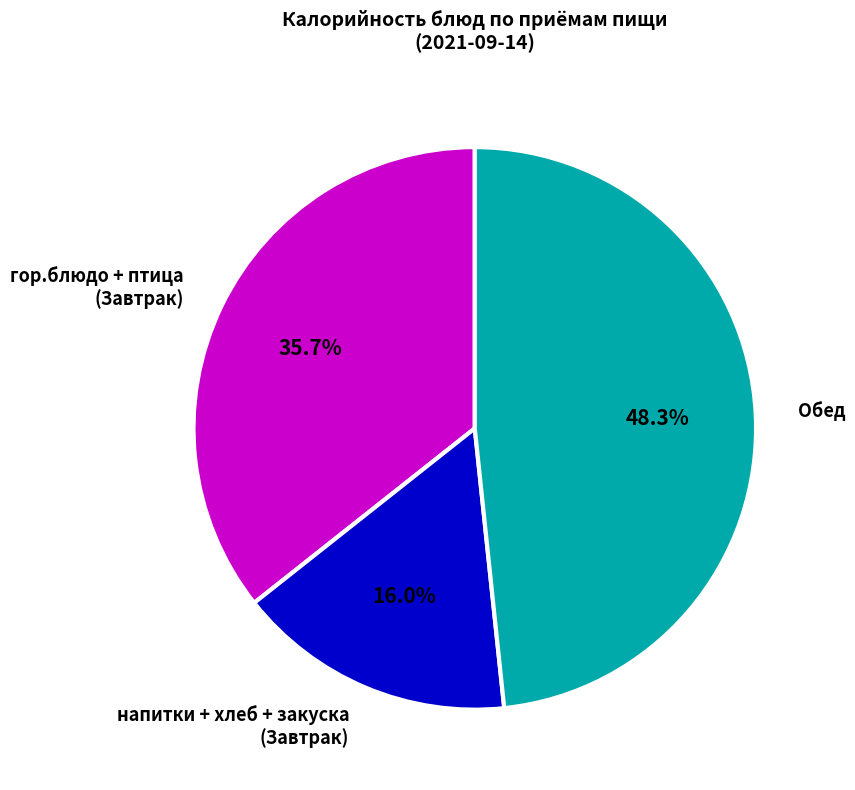

Which category has the smallest portion of the pie?

напитки + хлеб + закуска (Завтрак)